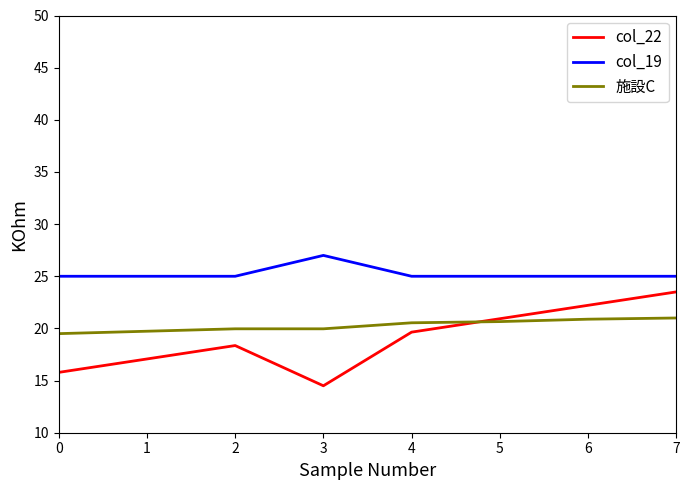

At how many categories does at least one series exceed 15?

8